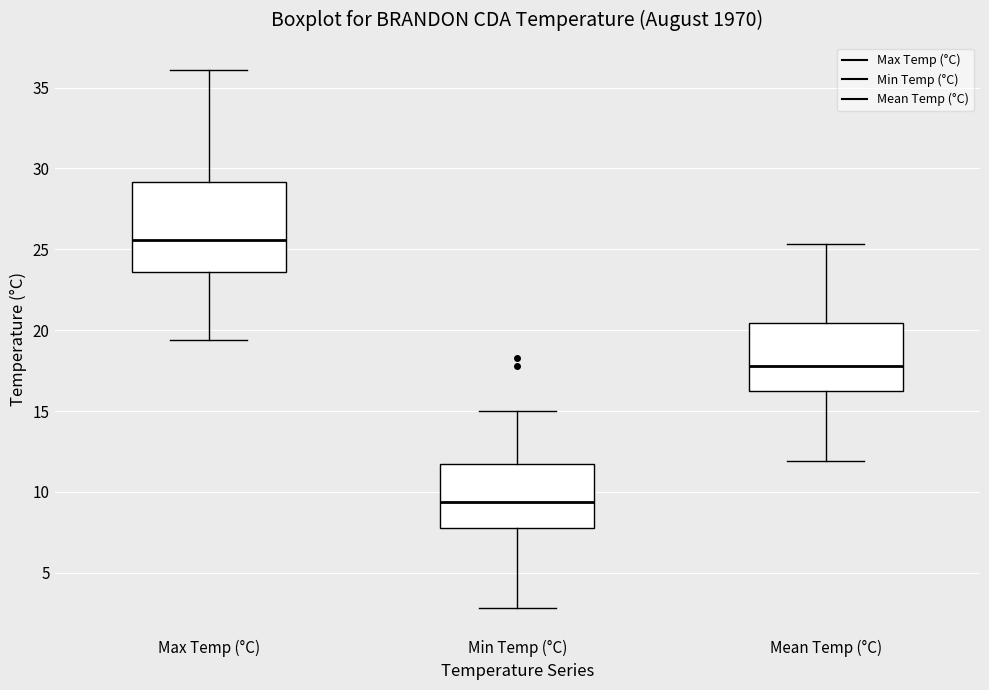

Comparing the boxes themselves (not the whiskers), which one is the tallest?

Max Temp (°C)